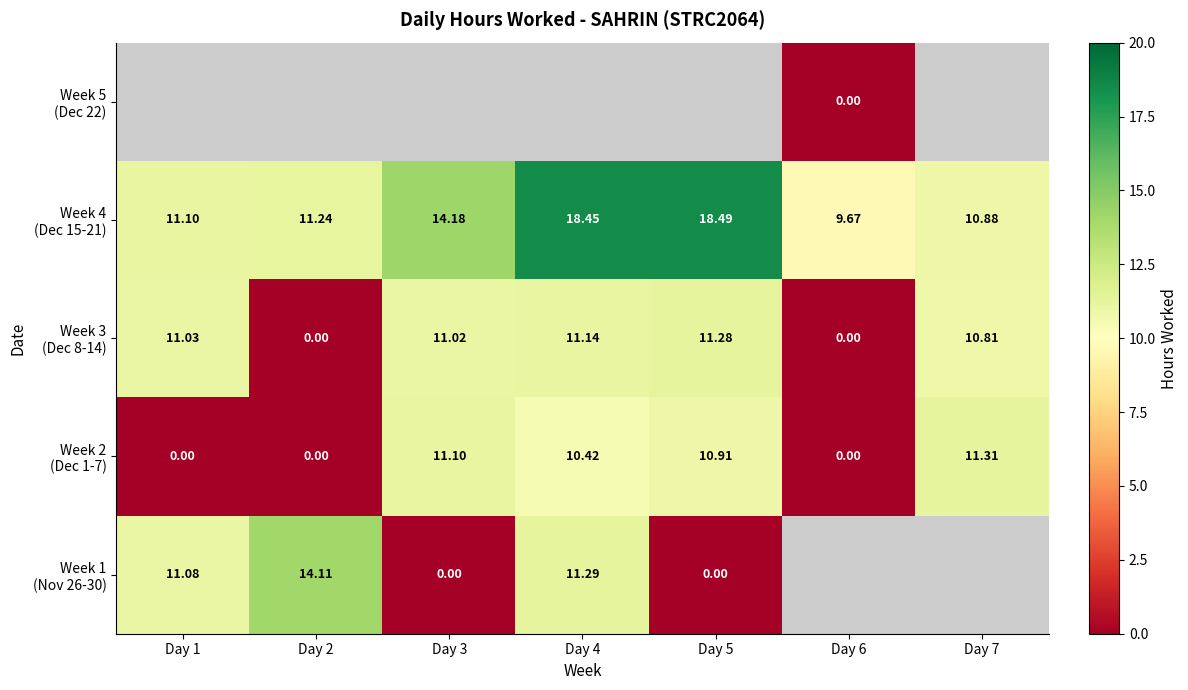

Which label corresponds to the largest value in the chart?

Day 5